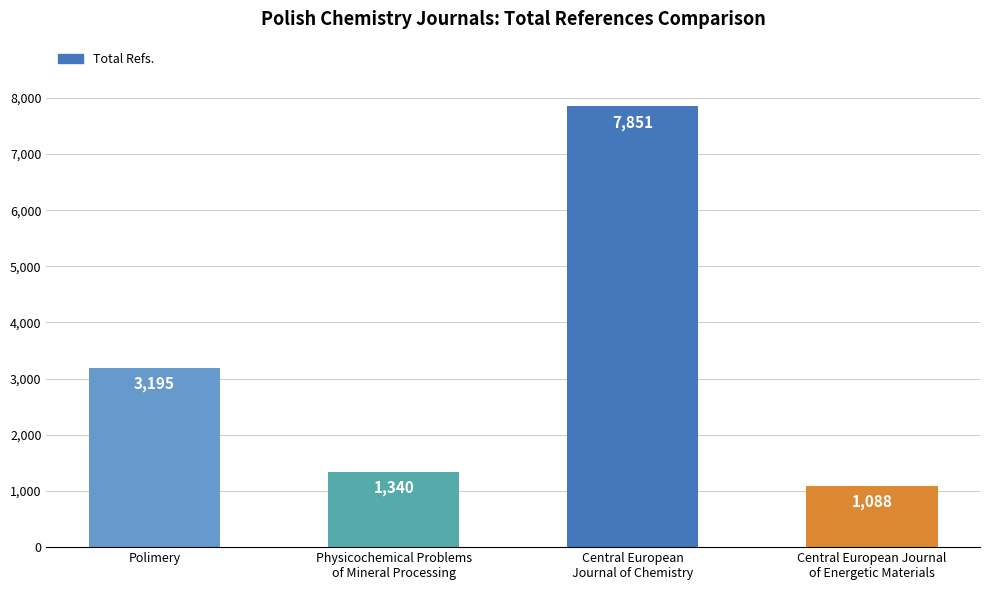

Reading right to left, extract all data points from this chart.

Central European Journal
of Energetic Materials=1088	Central European
Journal of Chemistry=7851	Physicochemical Problems
of Mineral Processing=1340	Polimery=3195